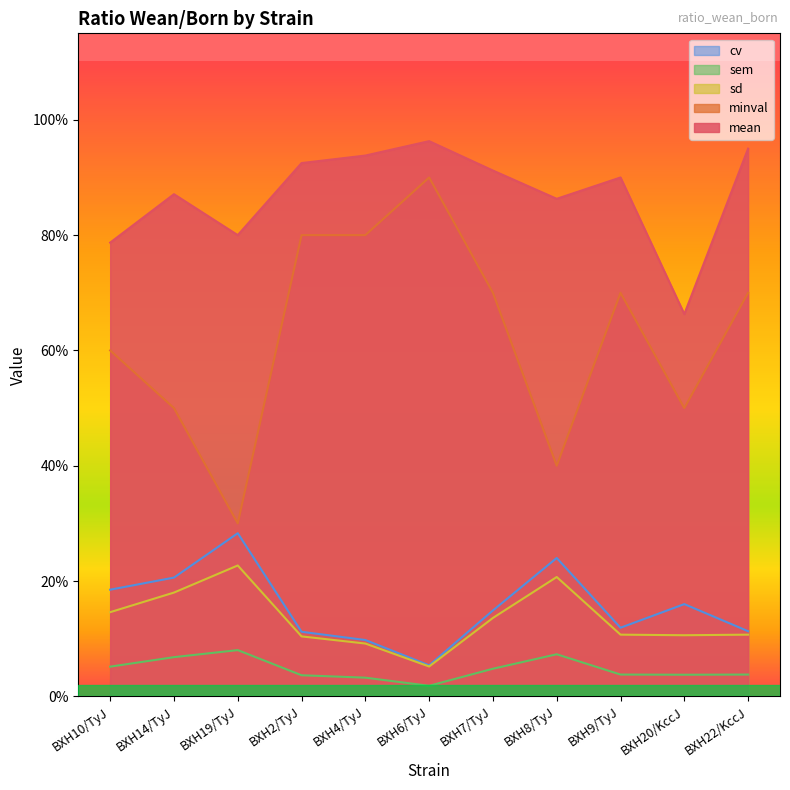

True or false: minval has more than 2 points higher than both neighbors.

False